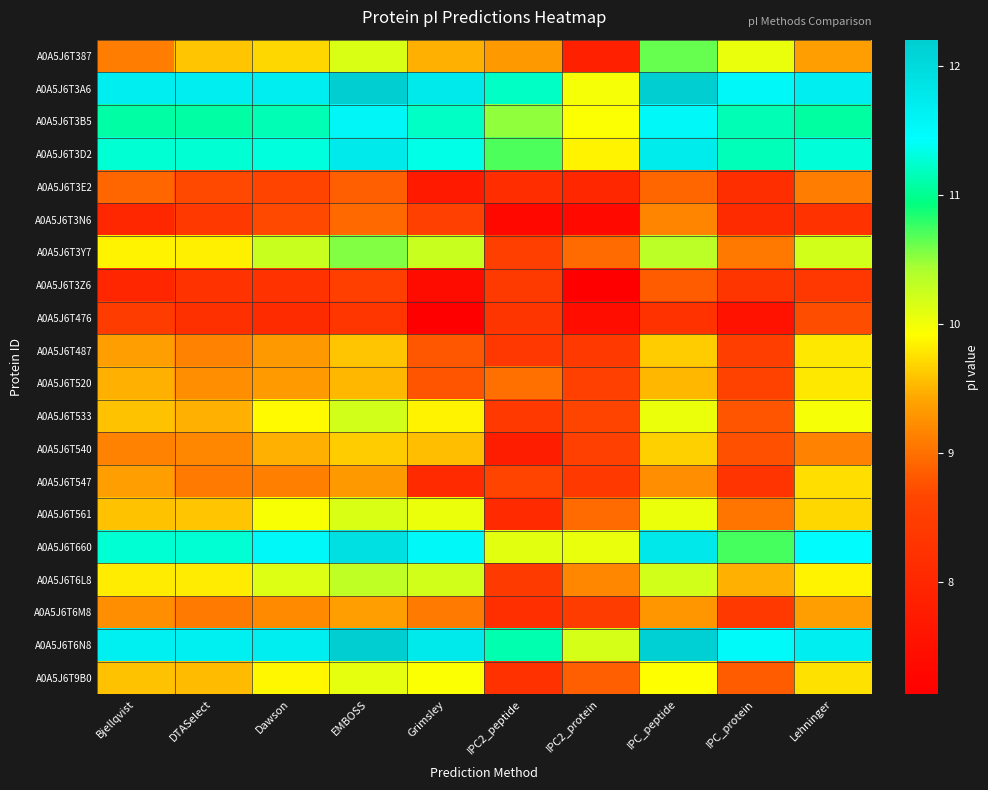

Count the number of data series in this chart.

20